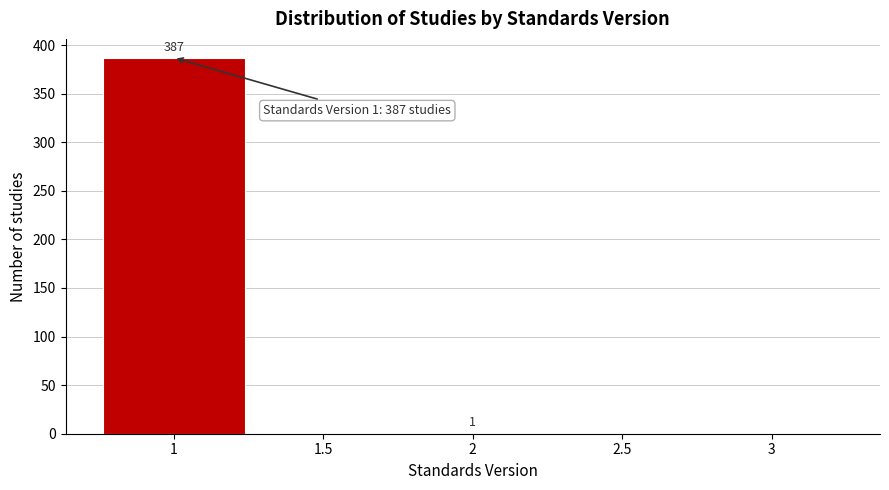

Over which range of the x-axis is the bar tallest?

0.75 to 1.25